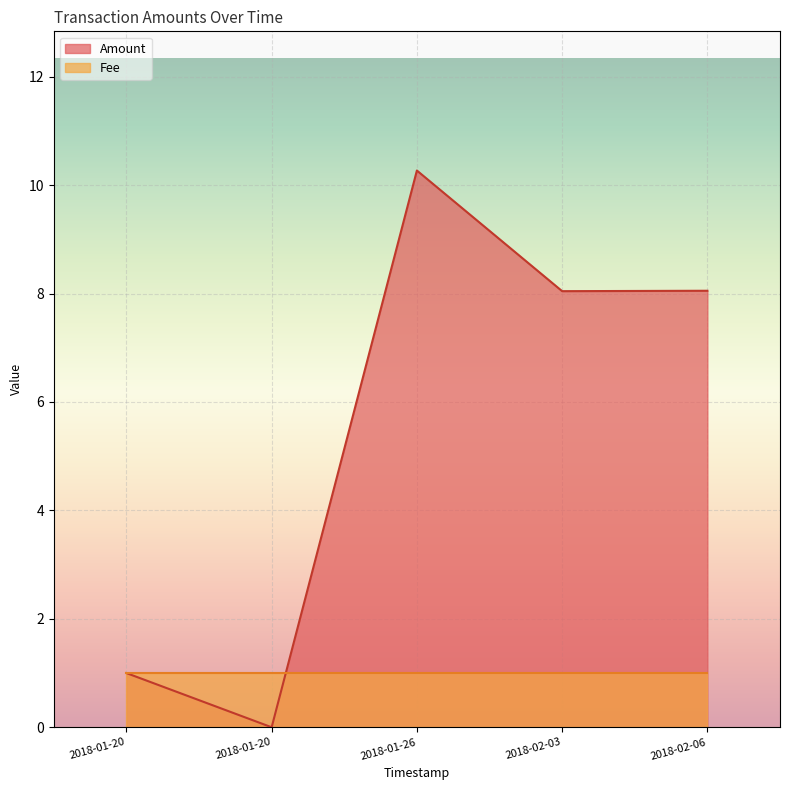

What is the value of the Fee point at the 5th from the left?

1.0